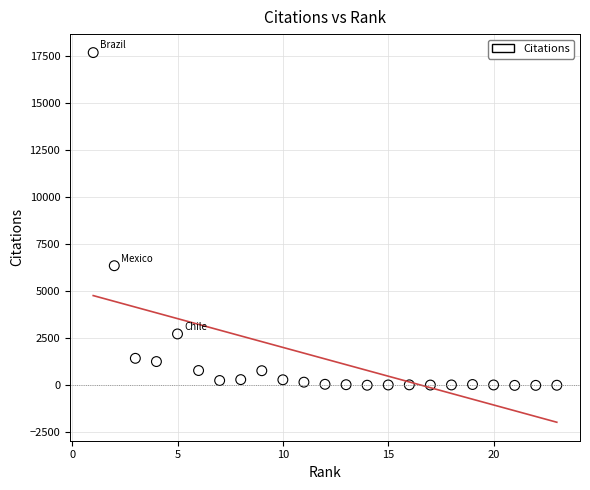

What Y value in the scatter plot is closest to 8841?

6358